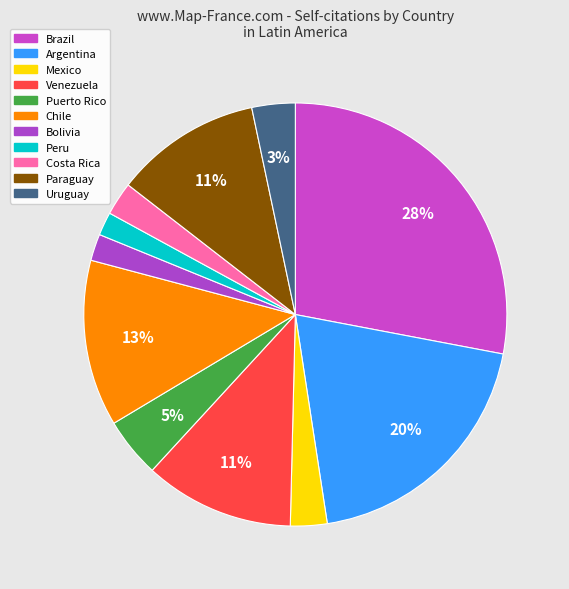

Rank the categories by value from highest to lowest.

Brazil, Argentina, Chile, Venezuela, Paraguay, Puerto Rico, Uruguay, Mexico, Costa Rica, Bolivia, Peru